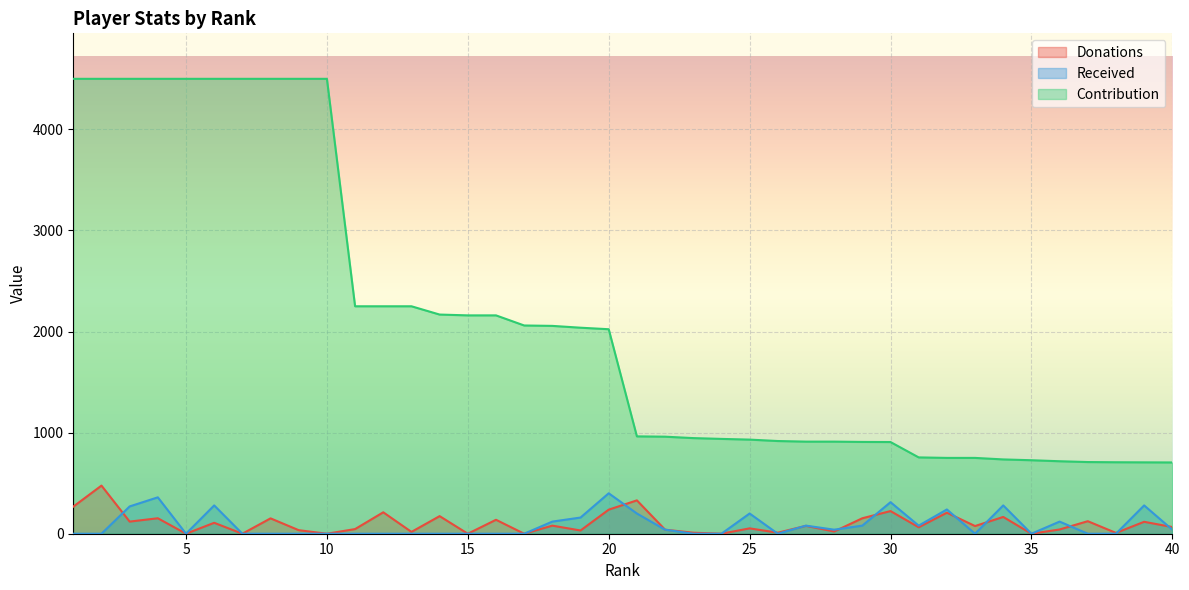

Which series changed the most between 23 and 37?

Contribution